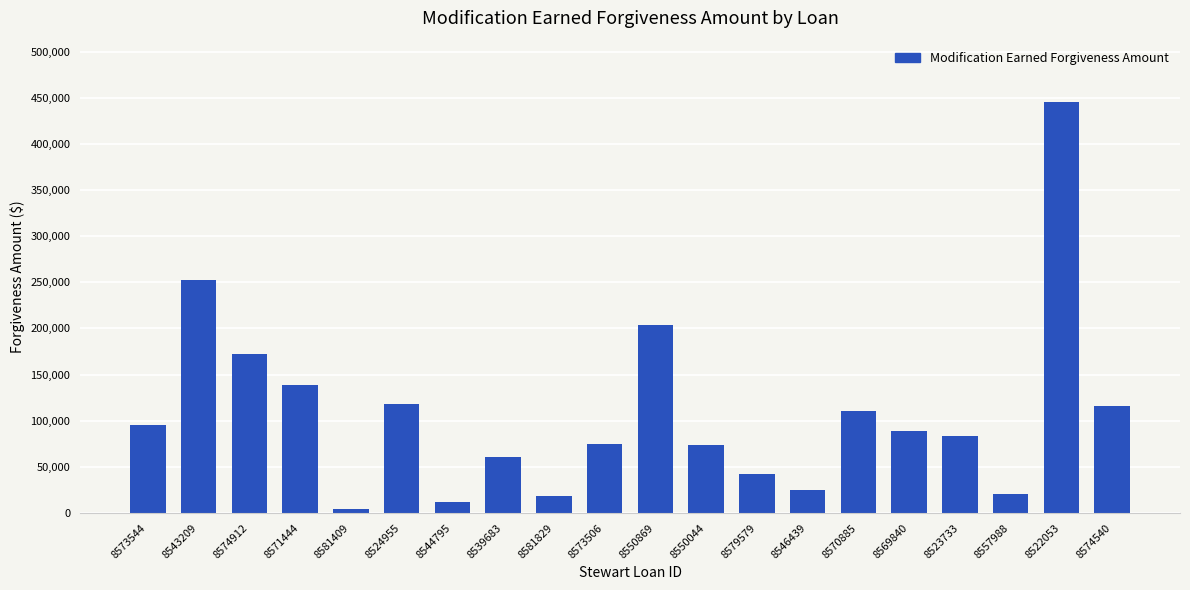

The value at 8523733 is 83965.6. True or false?

True